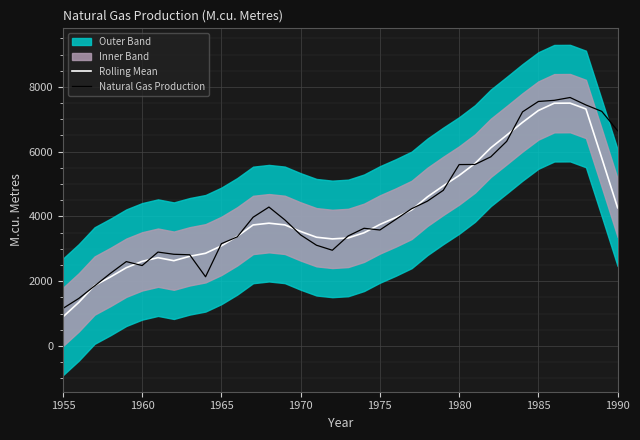

In Natural Gas Production, how many points are lower than both neighbors (excluding endpoints)?

4